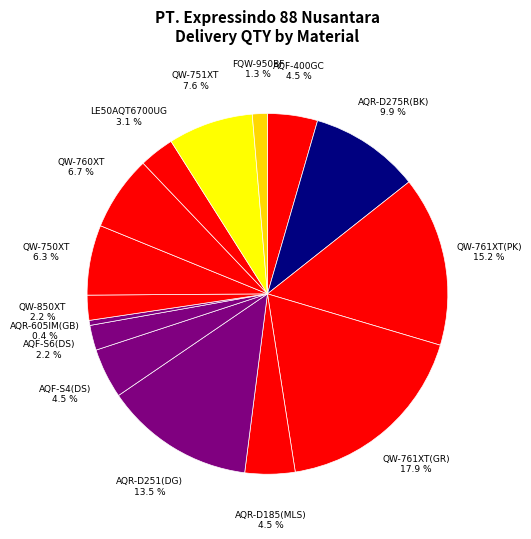

Does any single category account for the majority?

No